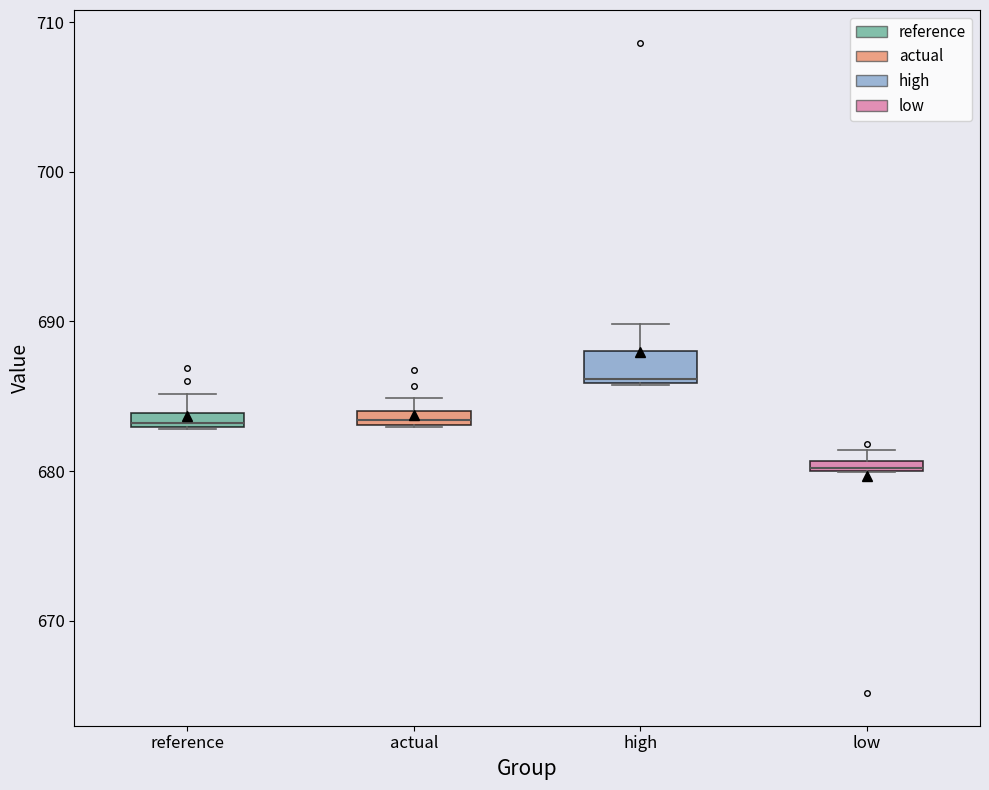

Which box is the tallest, from its lower edge to its upper edge?

high